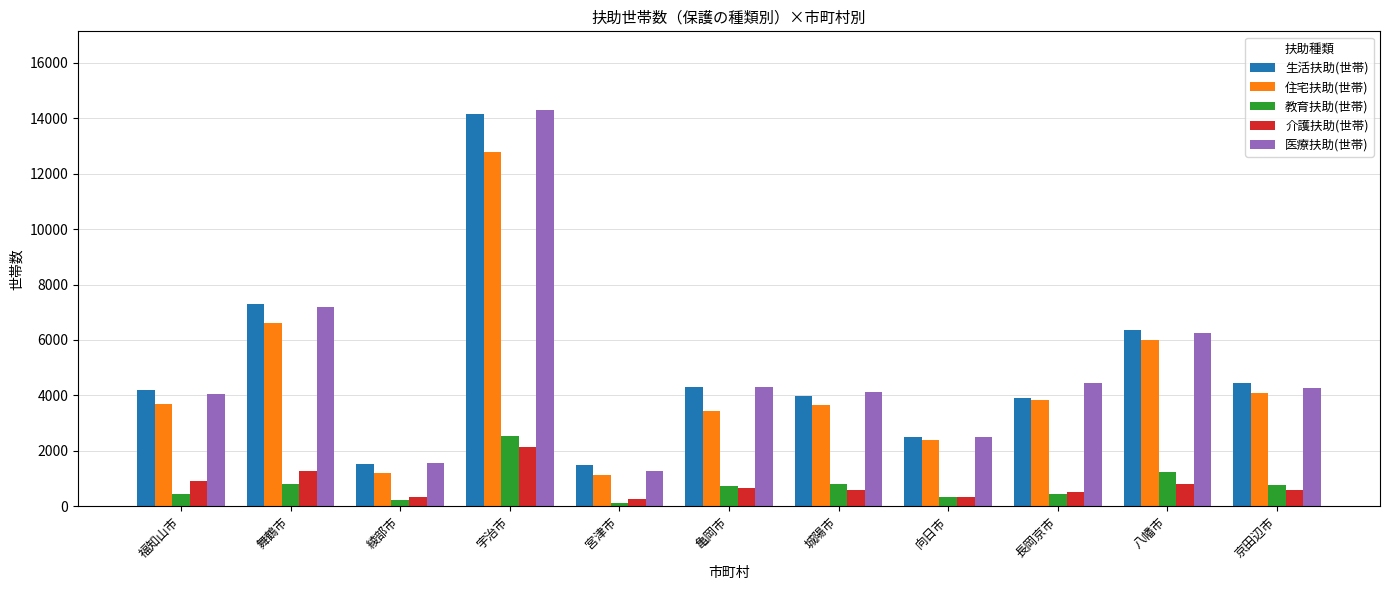

Are the bars horizontal?

No